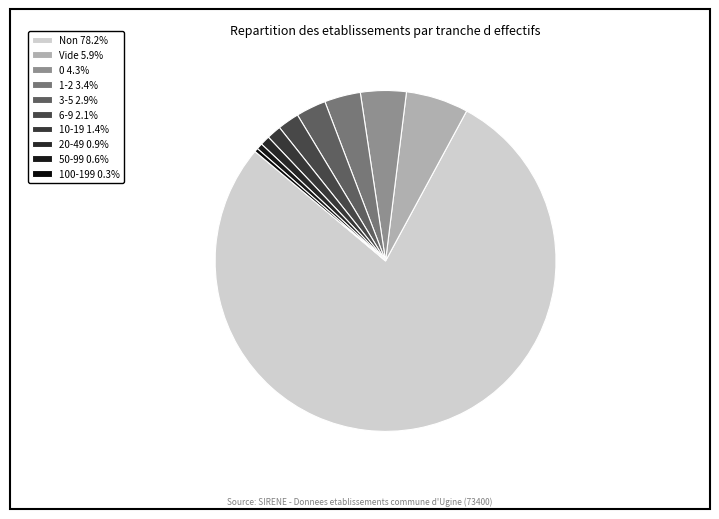

To the nearest percent, what is the average slice percentage?

10%